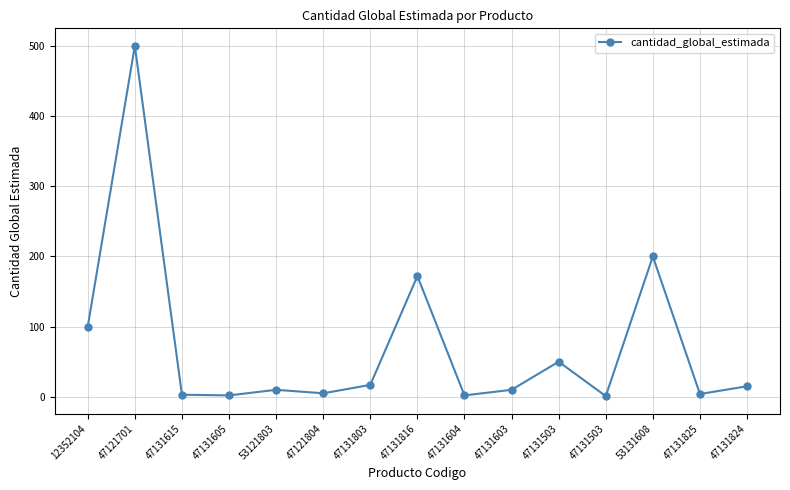

The chart shows a value of 3 at 47131615. True or false?

True